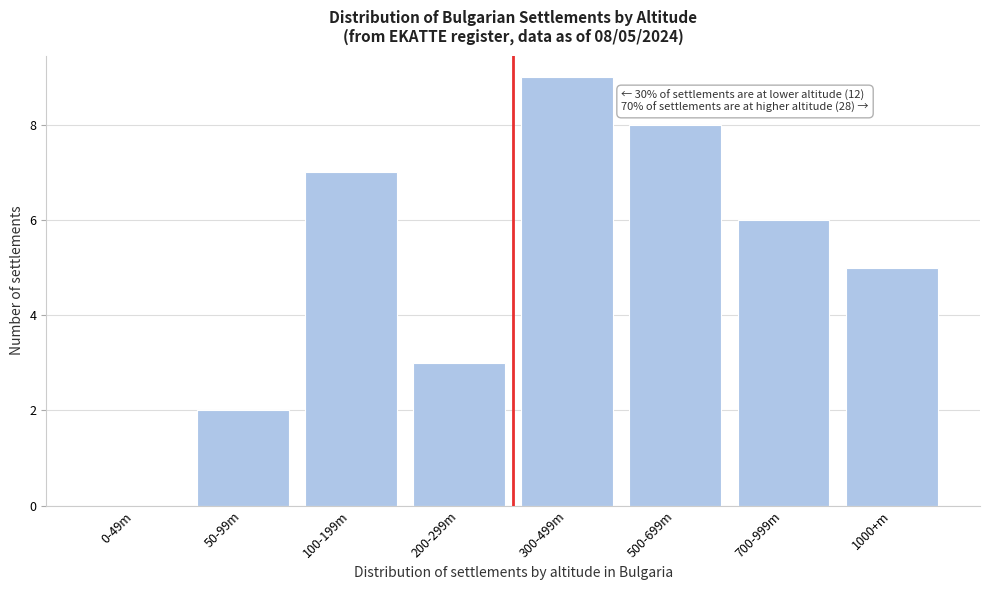

Reading left to right, transcribe all the data shown in this chart.

0-49m=0	50-99m=2	100-199m=7	200-299m=3	300-499m=9	500-699m=8	700-999m=6	1000+m=5